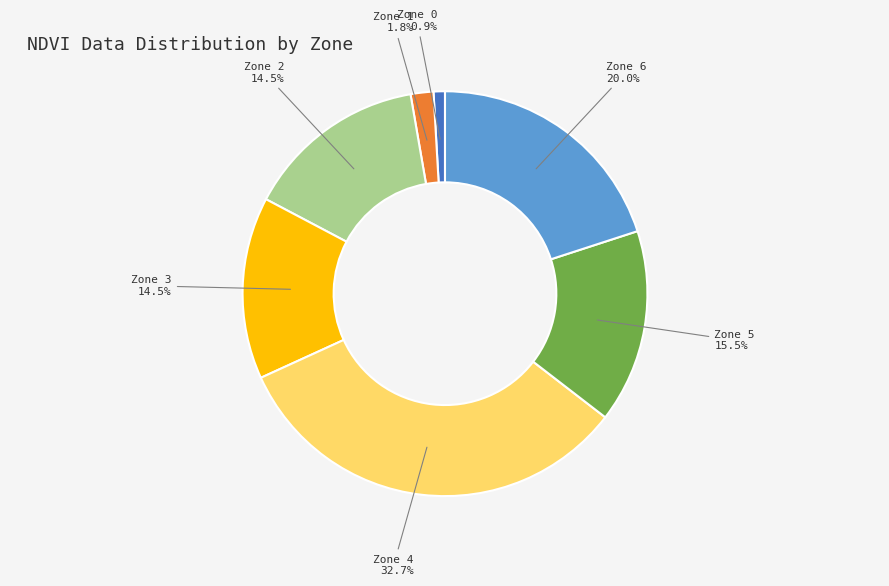

Is there a majority slice in this chart?

No